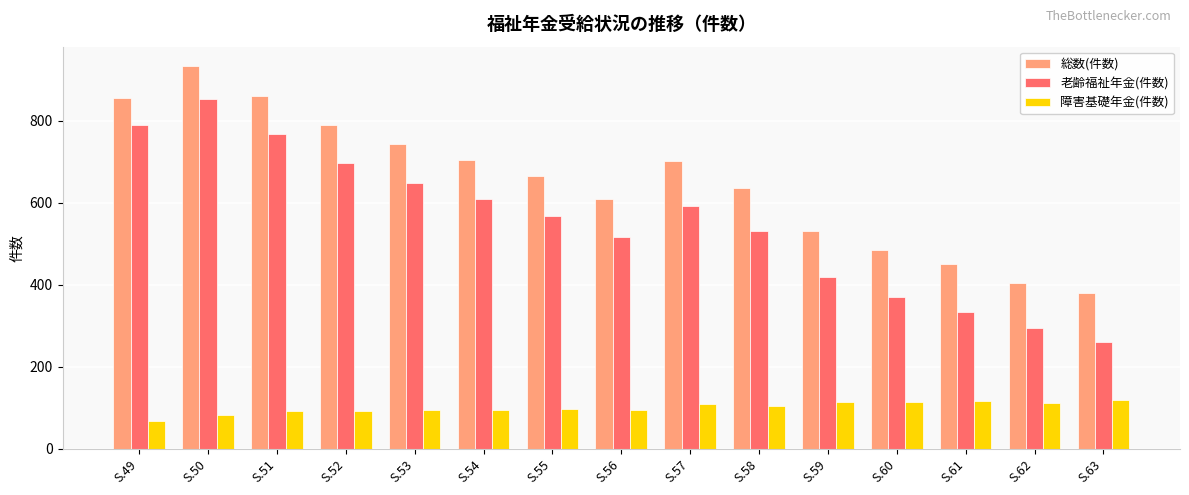

What is the minimum value shown in the chart?

67